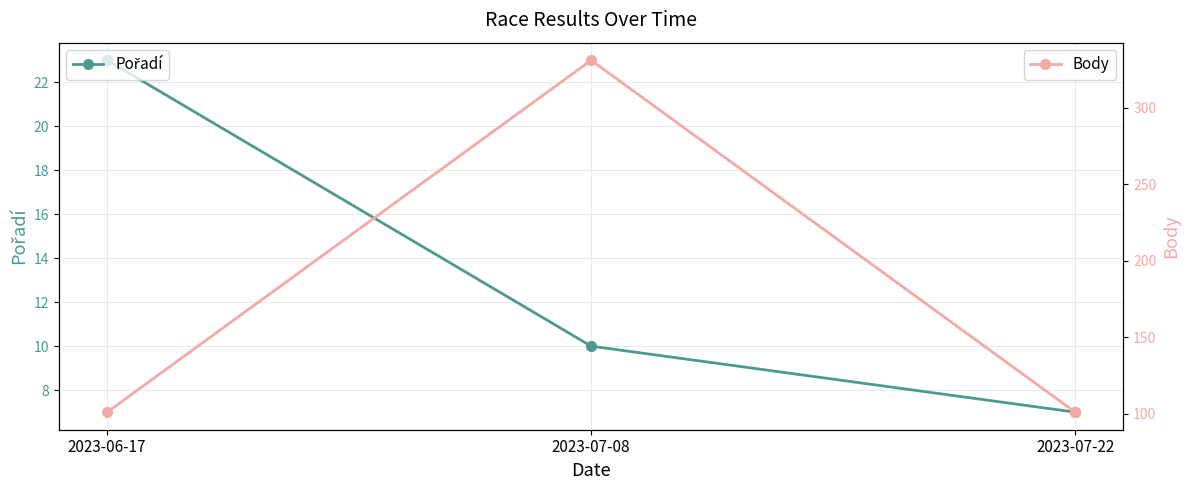

Is it true that Pořadí equals 15 at 2023-06-17?

False